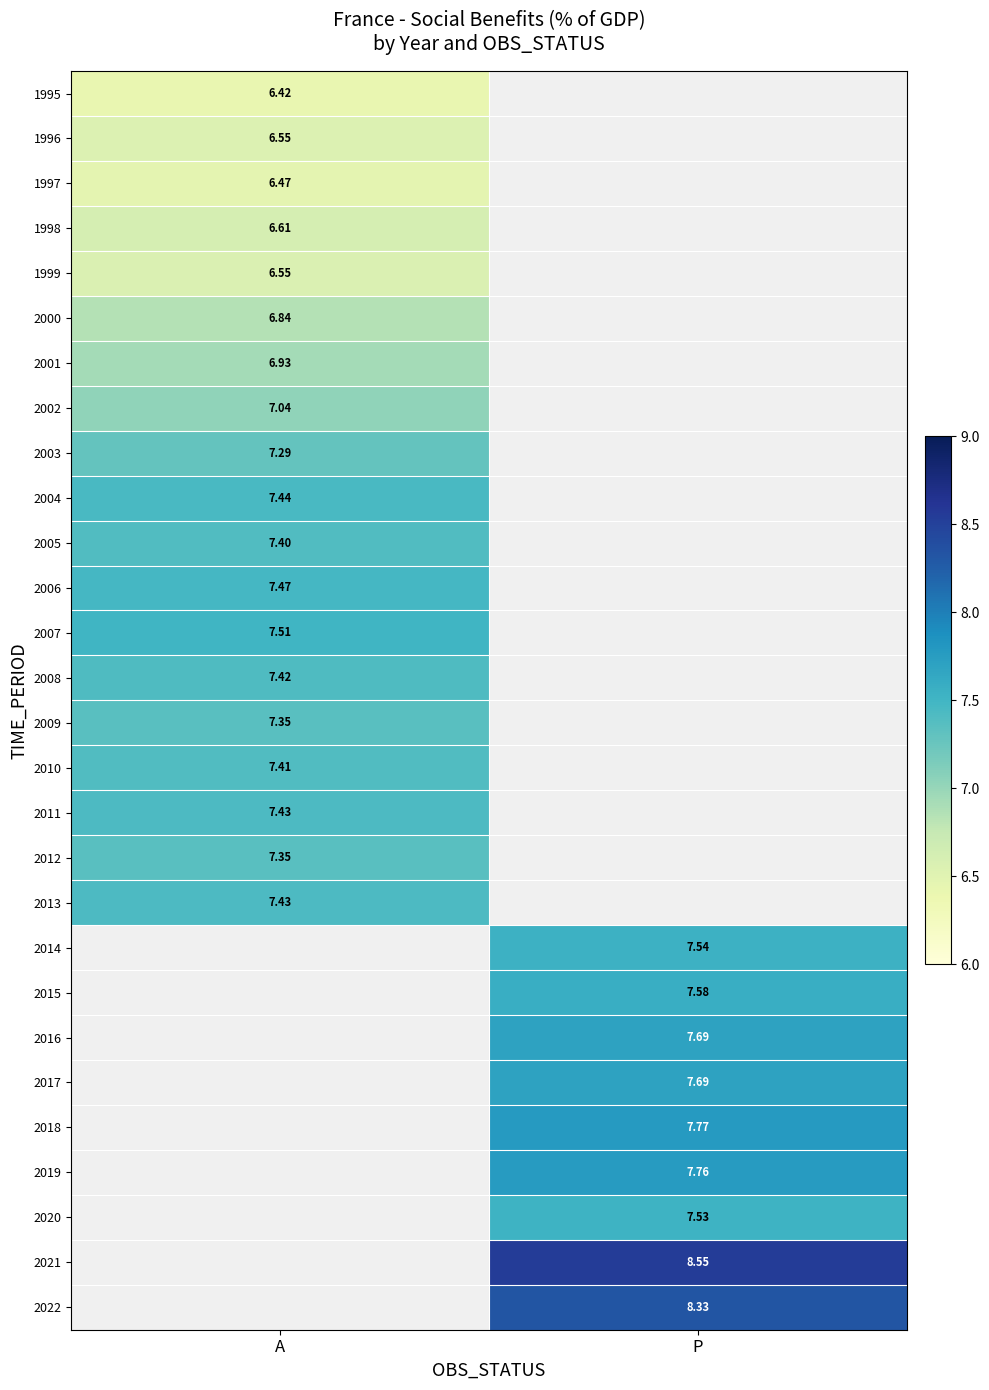

Which label corresponds to the smallest value in the chart?

A